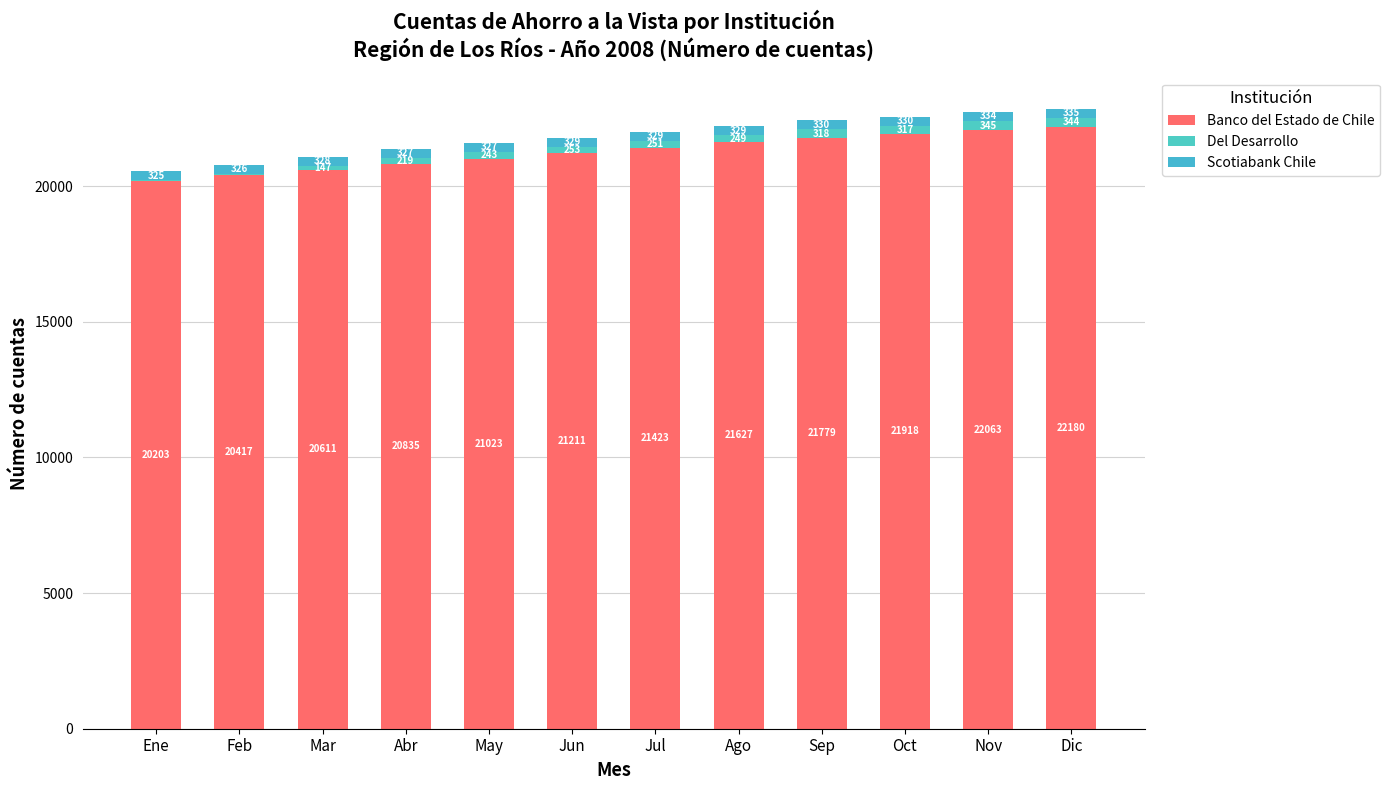

How many distinct data groups are displayed?

3